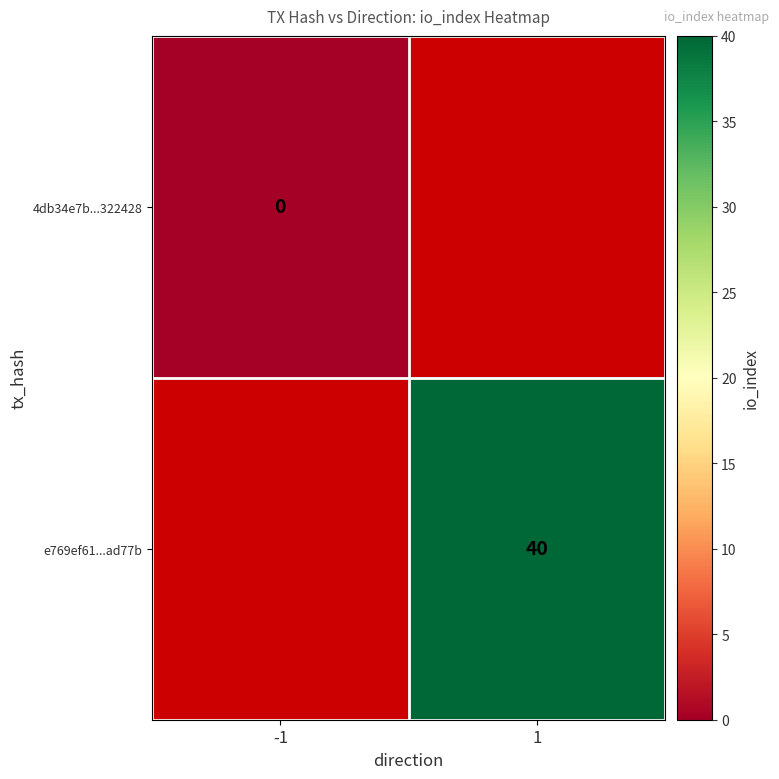

The value of e769ef61...ad77b at 1 is 9. True or false?

False